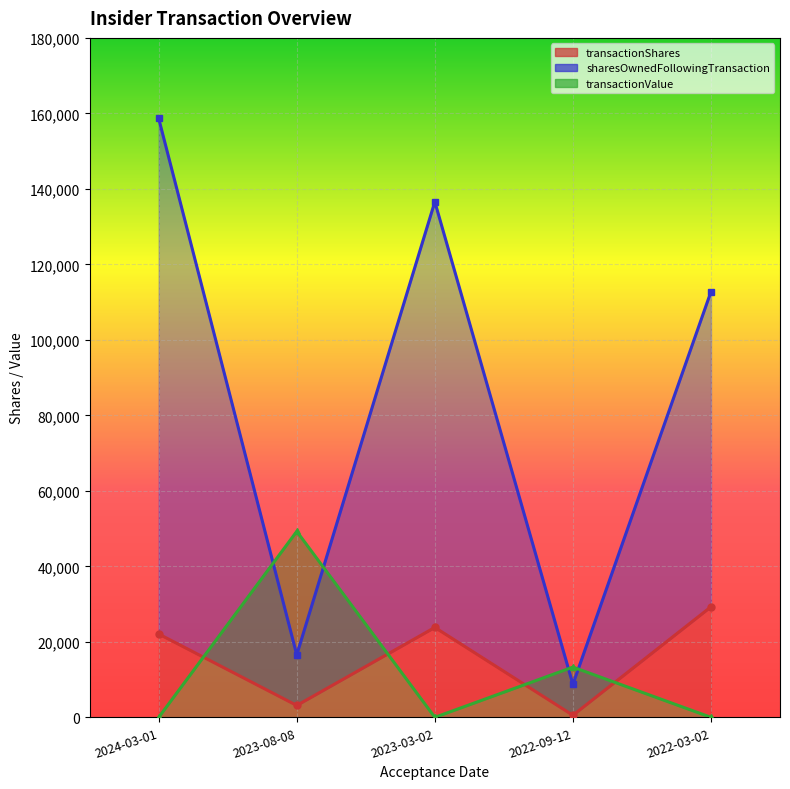

At which category does the chart reach its peak across all series?

2024-03-01